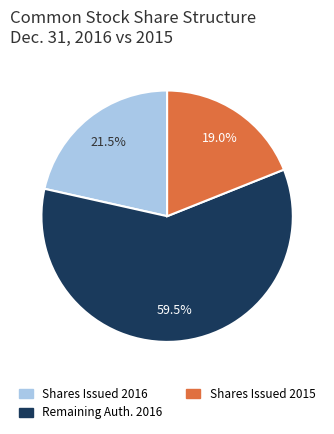

Does any single category account for the majority?

Yes